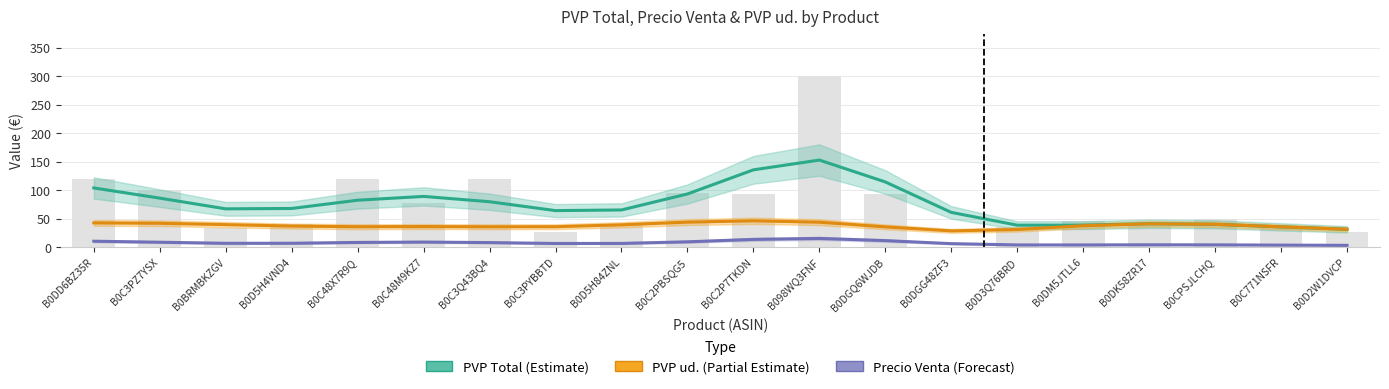

At how many categories does at least one series exceed 69?

9